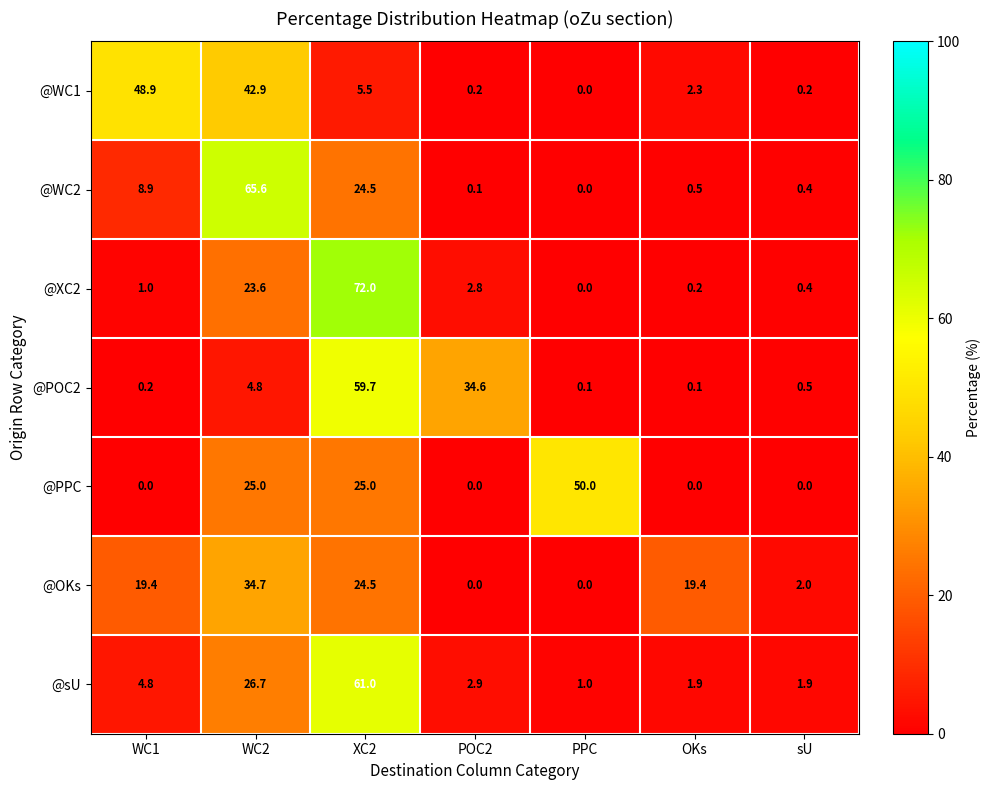

What is the approximate value of @XC2 at sU?

0.4